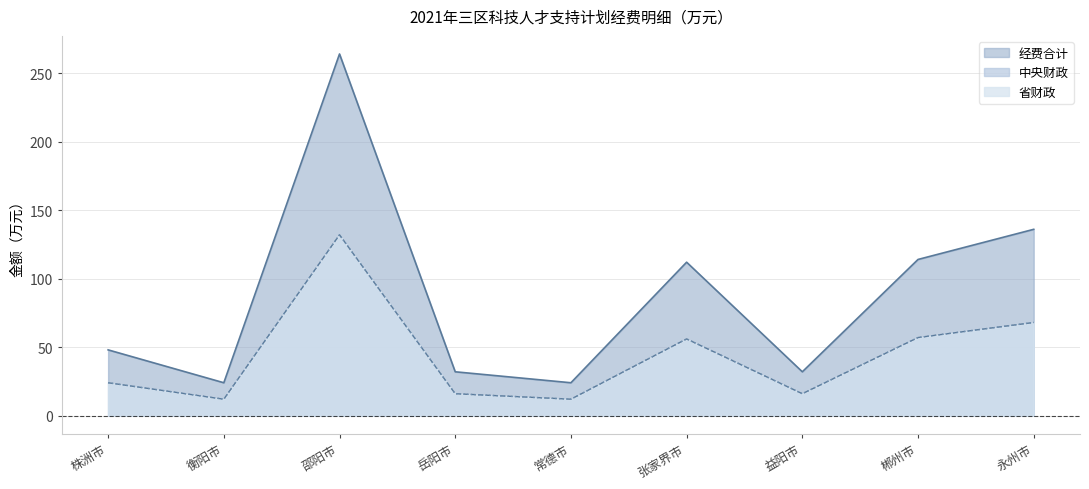

What is the approximate value of 省财政 at 岳阳市, to the nearest 5?

15